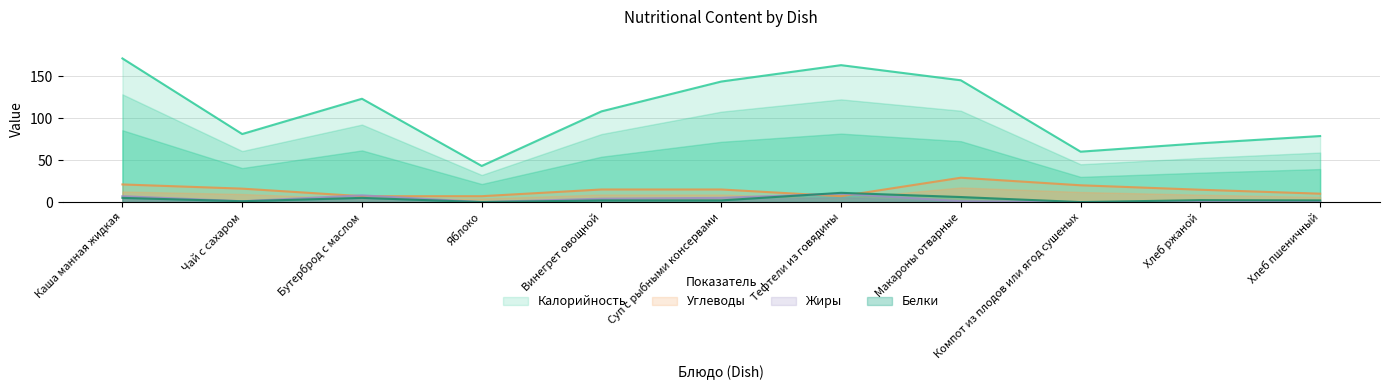

Reading right to left, extract all data points from this chart.

Калорийность: 78.6	70.0	60.0	145.0	163.0	143.5	108.0	43.0	123.0	81.0	171.0
Белки: 2.0	2.3	0.0	6.0	11.0	2.0	2.0	0.0	5.0	1.0	5.0
Жиры: 0.4	0.2	0.0	1.0	10.0	5.0	4.0	0.0	8.0	1.0	7.0
Углеводы: 10.0	14.7	20.0	29.0	7.0	15.0	15.0	7.0	7.0	16.0	21.0